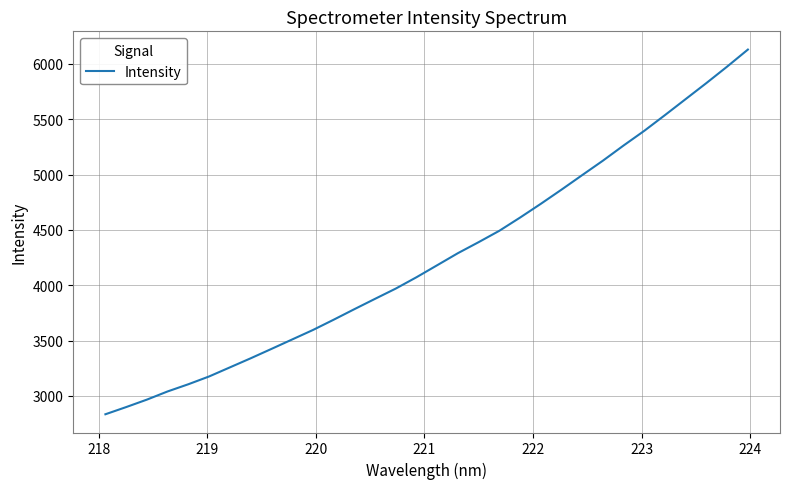

What is the maximum value shown in the chart?

6129.1